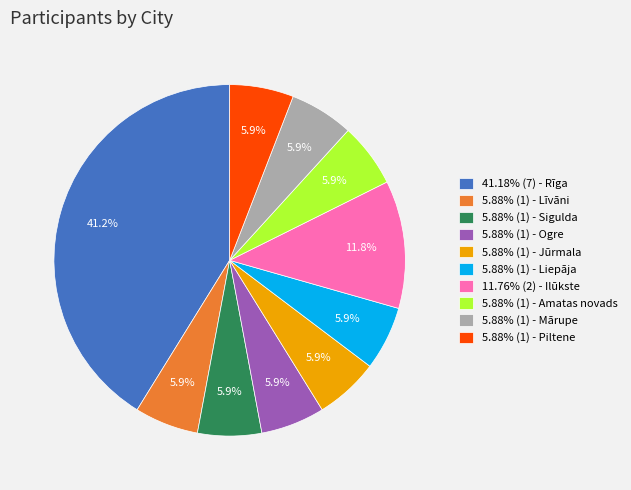

What is the total percentage of 5.88% (1) - Jūrmala and 5.88% (1) - Piltene?

11.8%